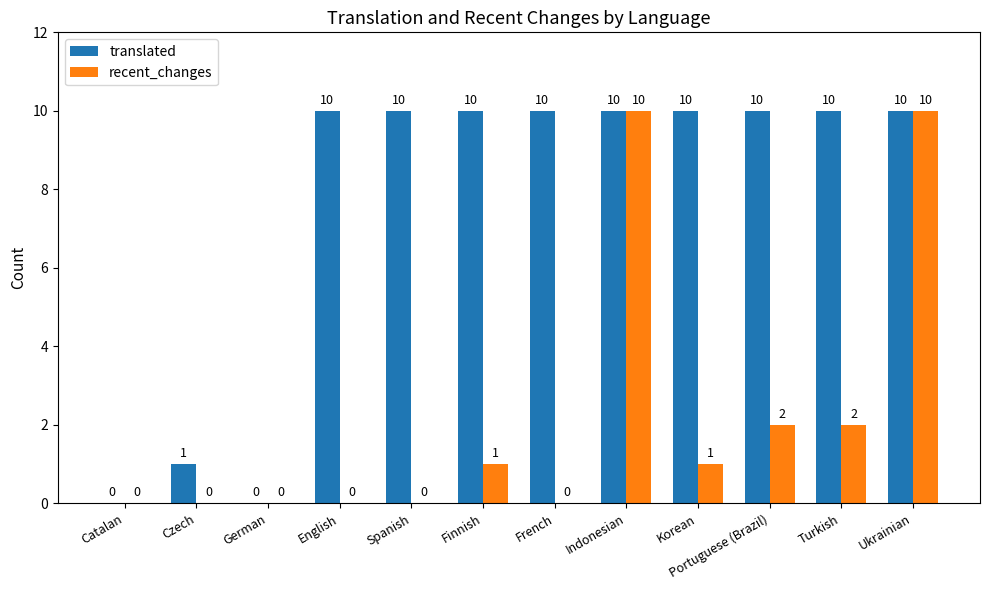

What is the sum of the recent_changes values at Spanish and Korean?

1